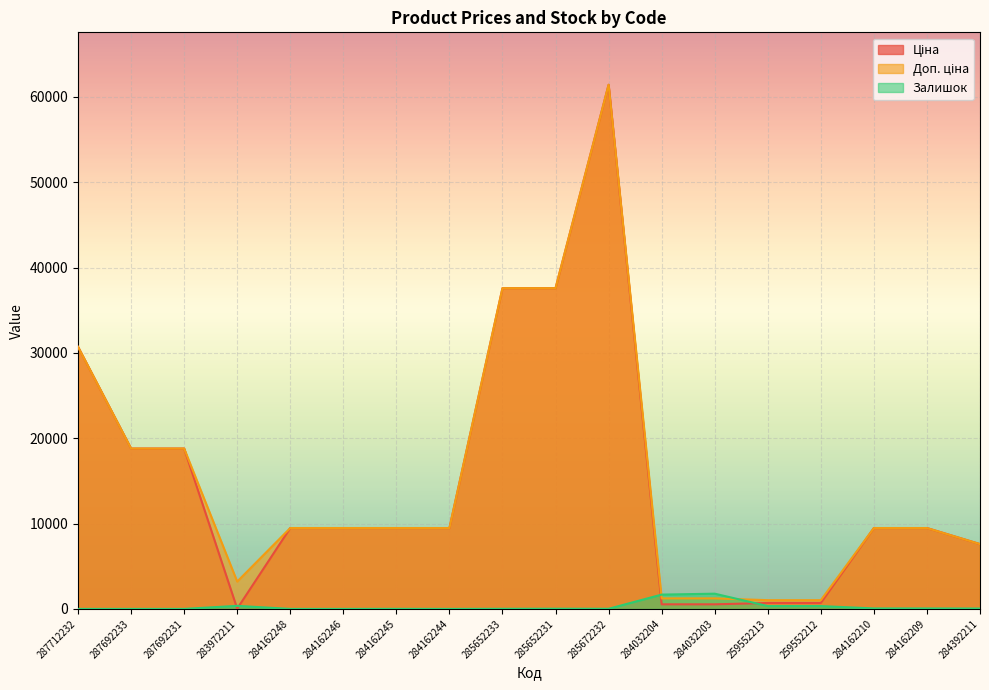

What is the label of the 11th point from the right?

284162244